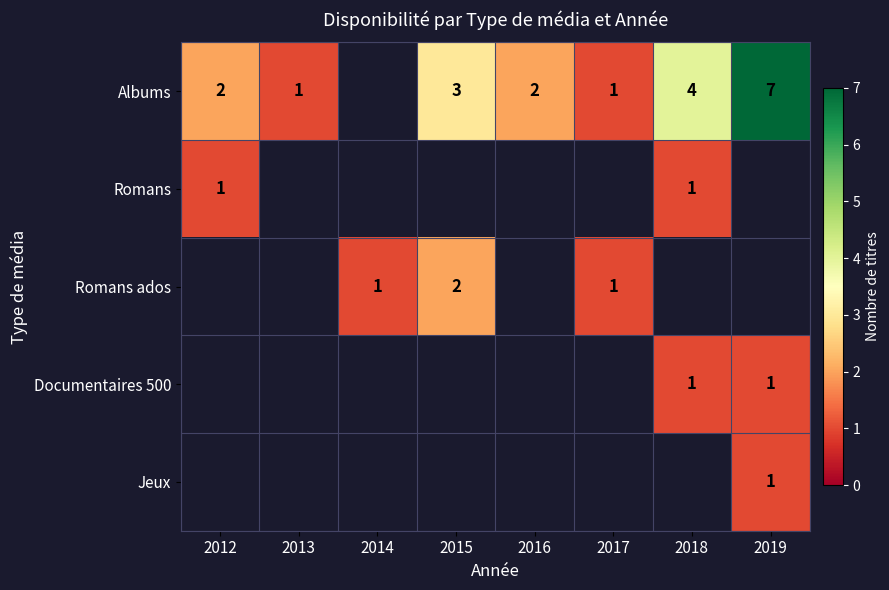

The value of Albums at 2013 is 1. True or false?

True